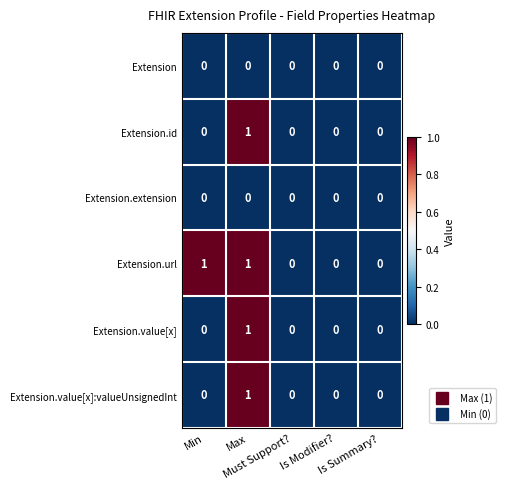

Which series has the largest total across all categories?

Extension.url